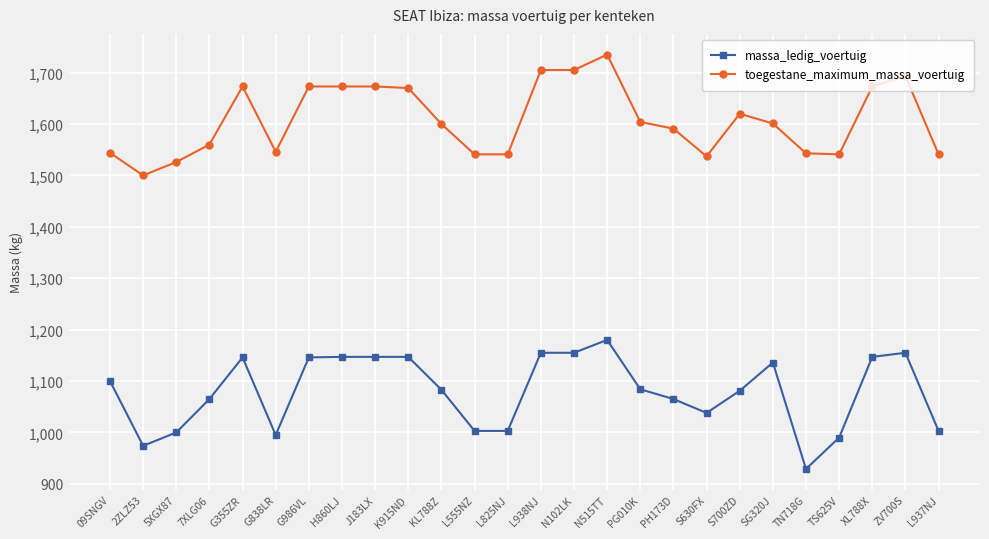

Which series has the widest spread of values?

massa_ledig_voertuig